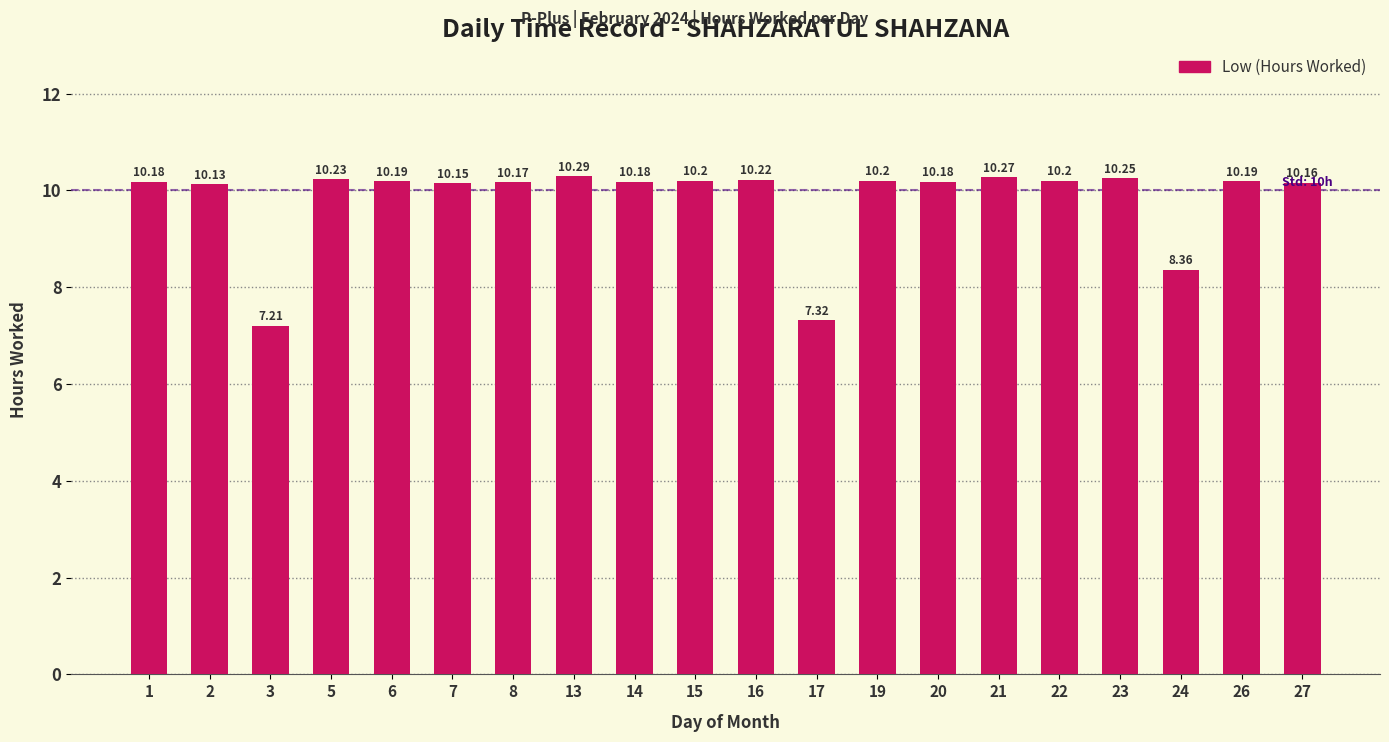

The value at 8 is 10.2. True or false?

True